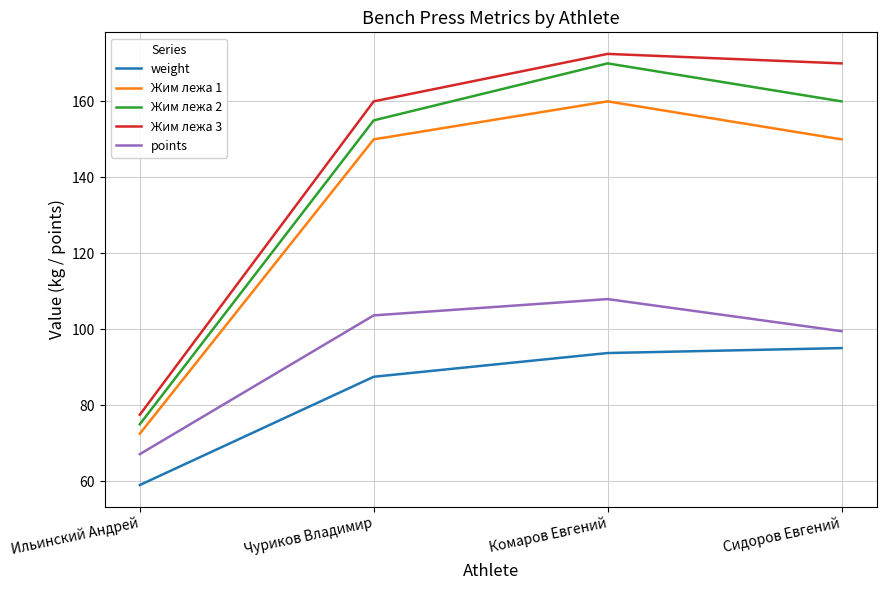

What position from the left is Сидоров Евгений?

4